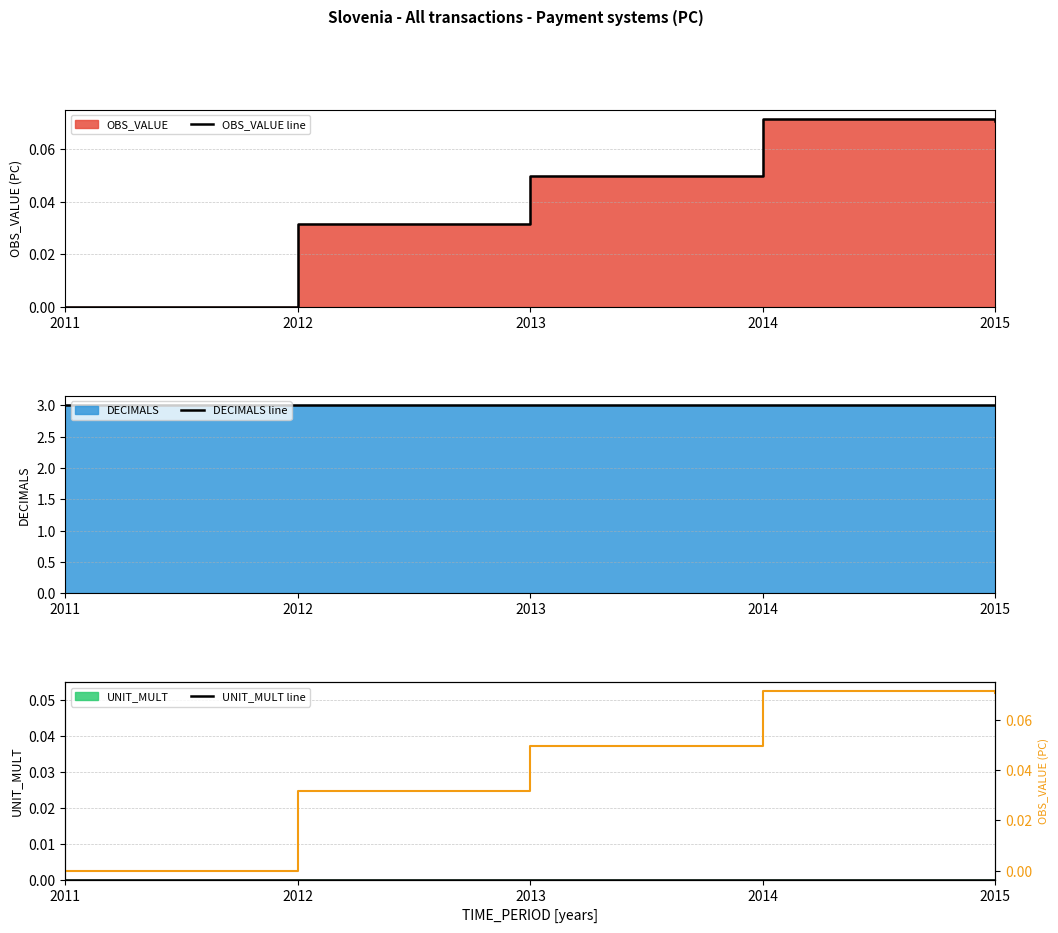

How many categories are shown in the chart?

5